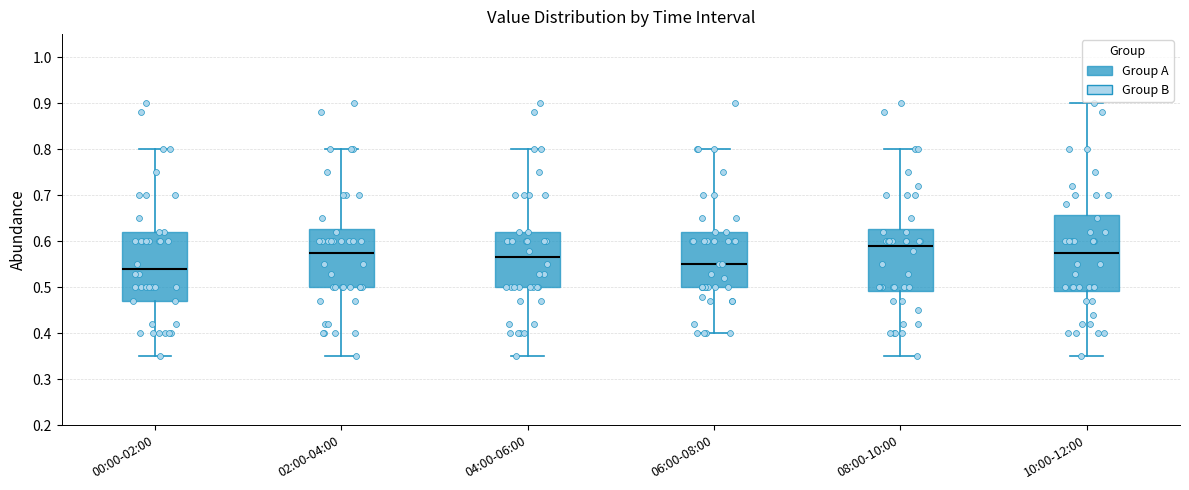

Reading left to right, read every box against the y-axis: the position of its median line, the range the box covers, and the ends of its whiskers. The values are not printed on the chart, so give them approximately, as read against the axis.

00:00-02:00: median 0.54, box 0.47 to 0.62, whiskers 0.35 to 0.80
02:00-04:00: median 0.58, box 0.50 to 0.63, whiskers 0.35 to 0.80
04:00-06:00: median 0.57, box 0.50 to 0.62, whiskers 0.35 to 0.80
06:00-08:00: median 0.55, box 0.50 to 0.62, whiskers 0.40 to 0.80
08:00-10:00: median 0.59, box 0.49 to 0.63, whiskers 0.35 to 0.80
10:00-12:00: median 0.58, box 0.49 to 0.66, whiskers 0.35 to 0.90